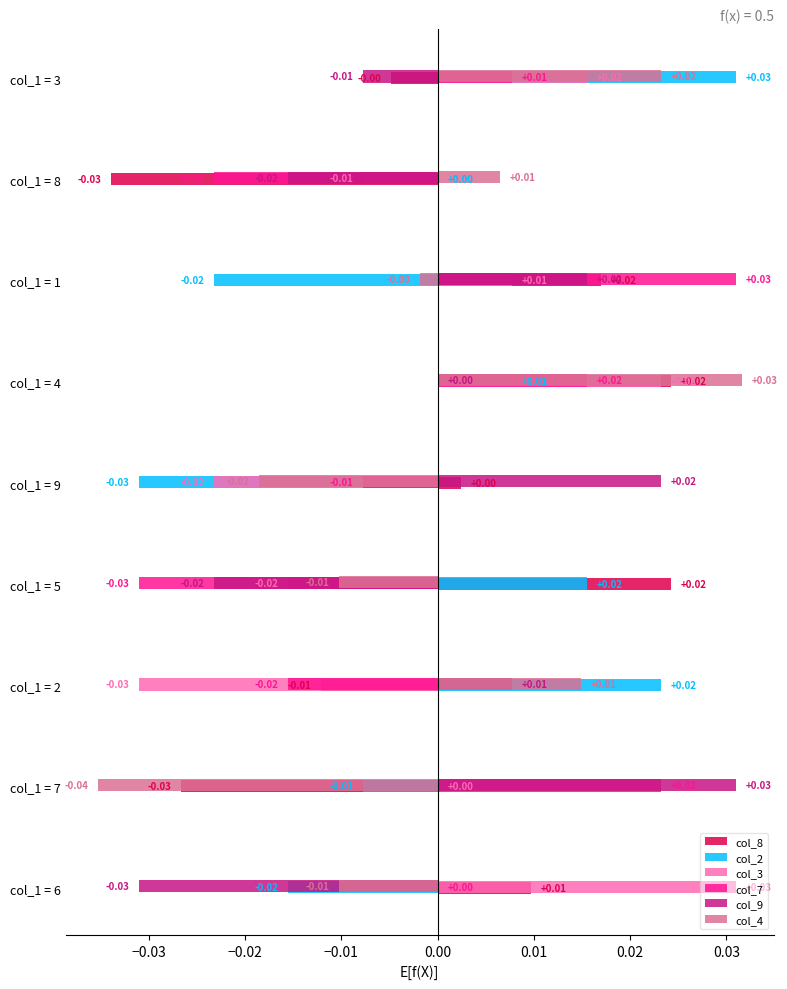

Is the value of col_4 at col_1 = 3 greater than the value of col_8 at col_1 = 2?

Yes